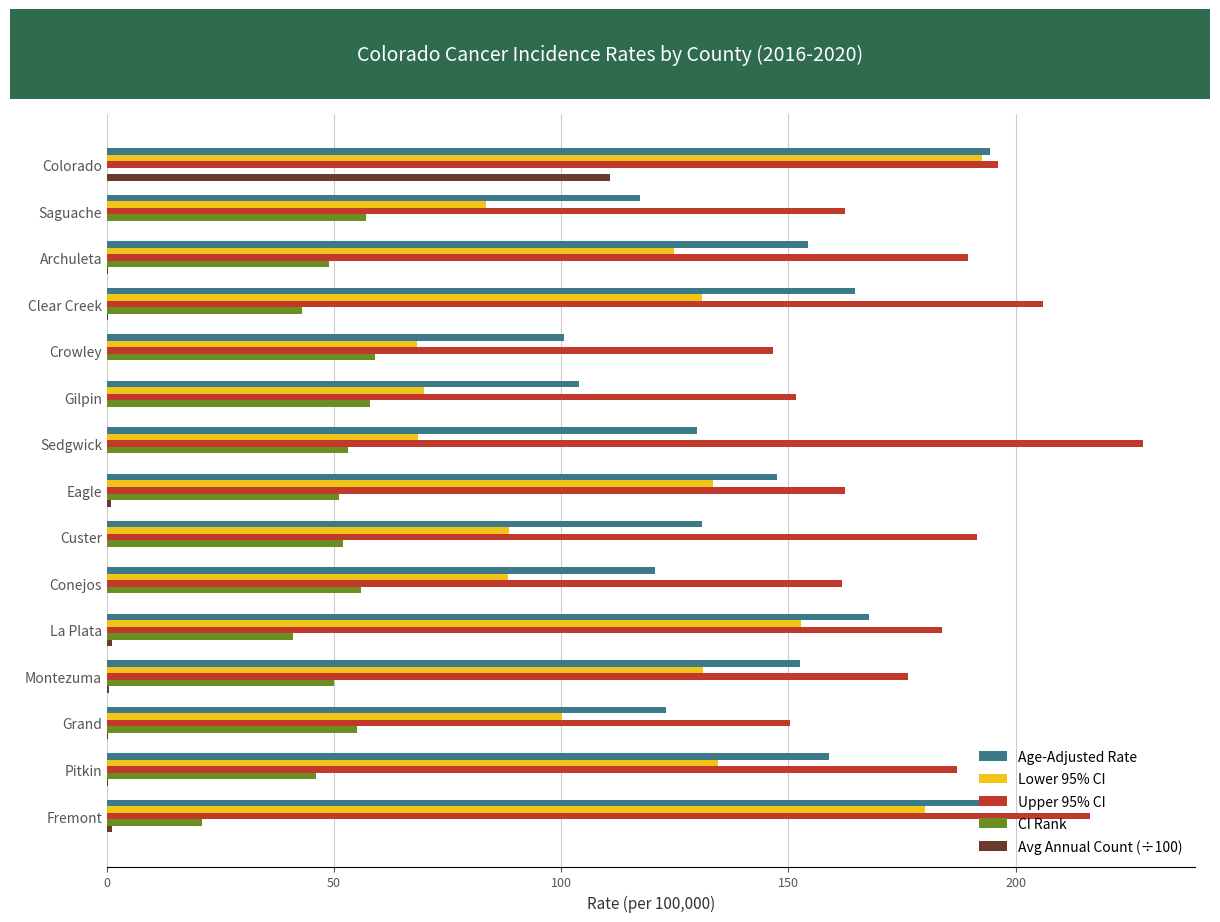

What is the sum of all Lower 95% CI values?

1747.2